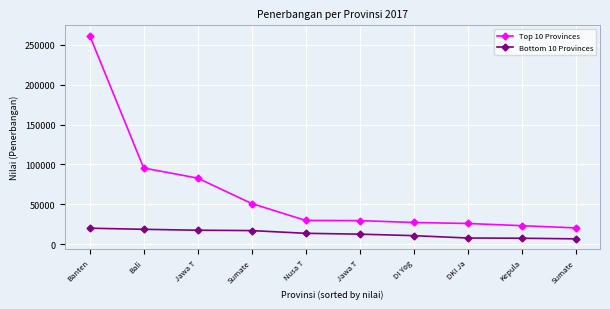

True or false: Bottom 10 Provinces and Top 10 Provinces cross at least once.

False